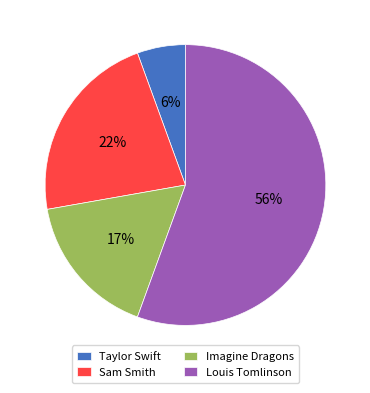

Approximately how many times larger is the value at Sam Smith compared to Imagine Dragons?

1.3